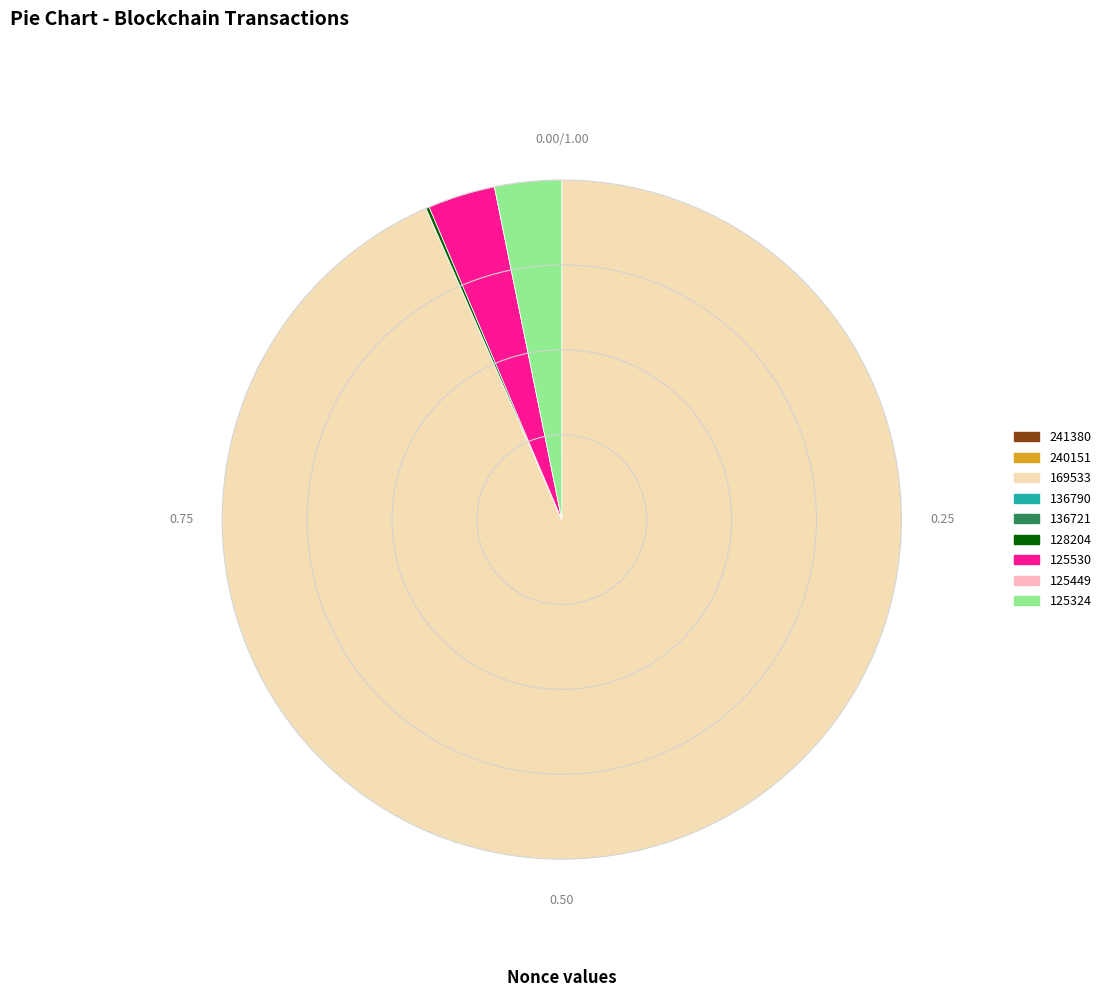

Is 169533 the majority of the pie?

Yes